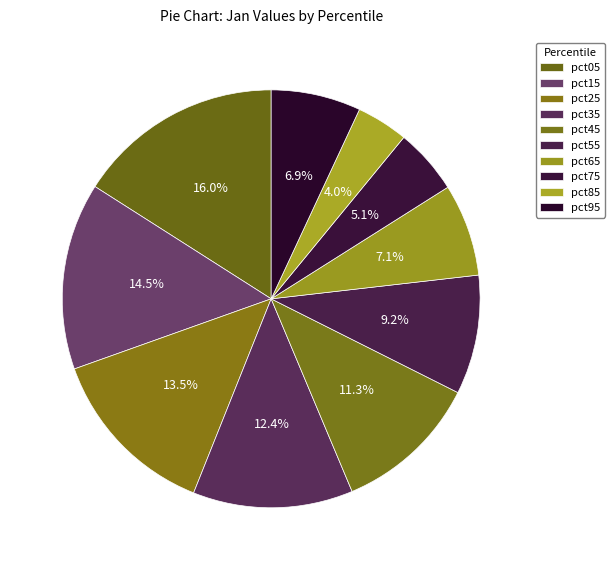

How many segments does this pie chart have?

10